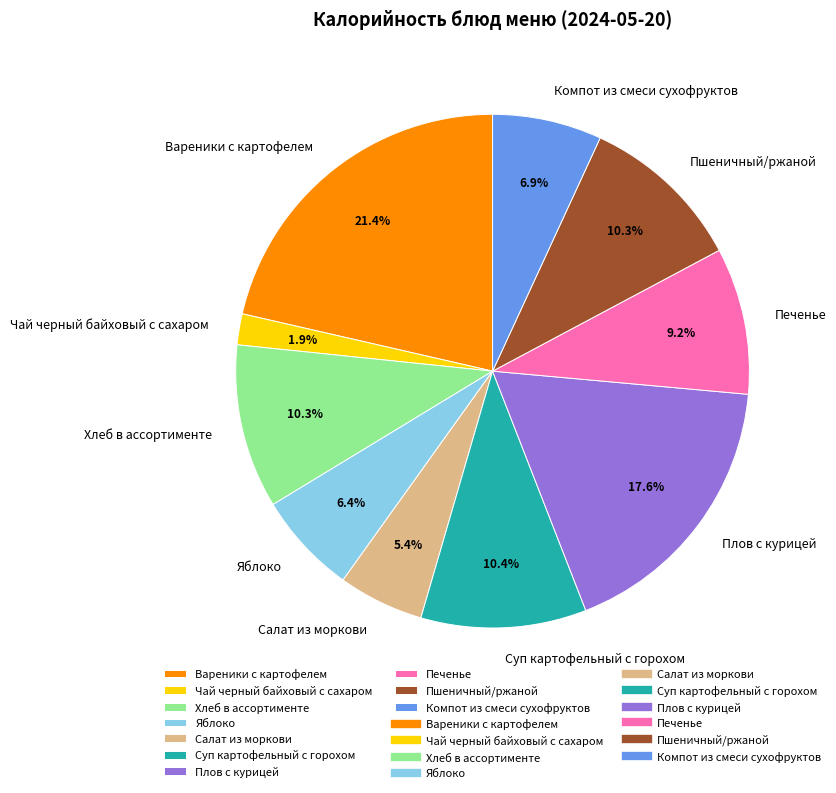

Which slice is the smallest?

Чай черный байховый с сахаром